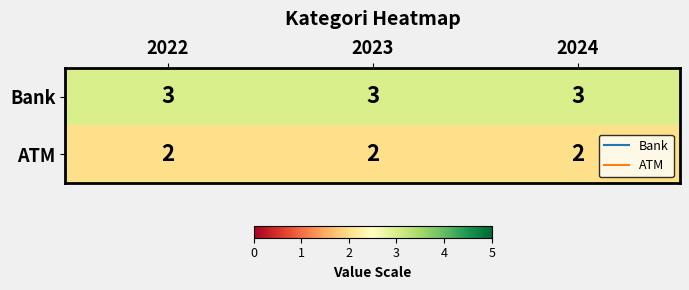

At how many categories does at least one series exceed 2?

3